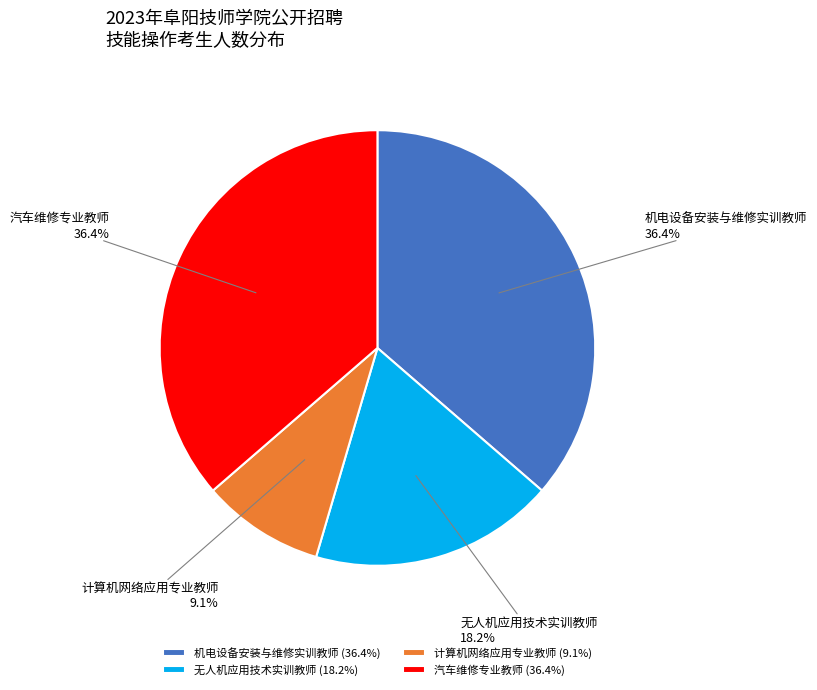

To the nearest percent, what portion does 计算机网络应用专业教师 represent?

9%